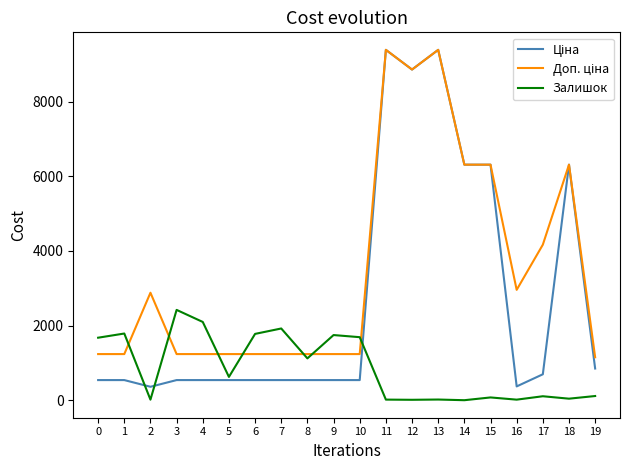

What is the greatest value displayed?

9384.0